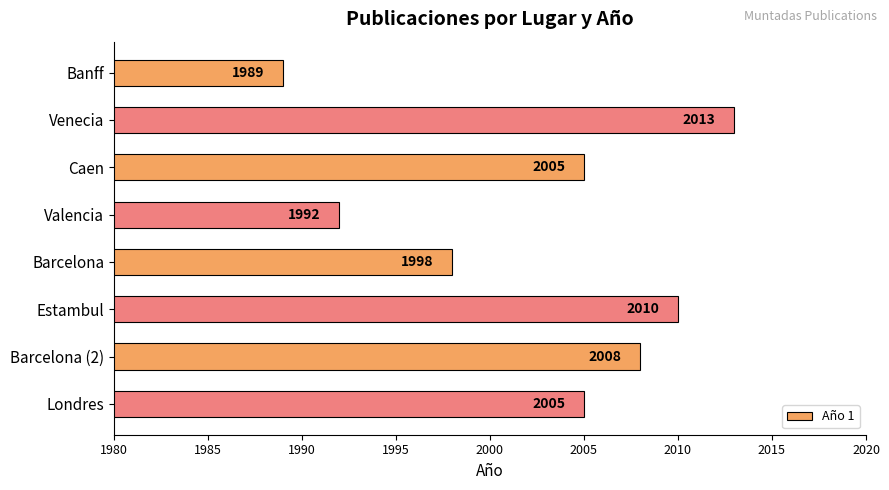

What is the label of the 6th bar from the bottom?

Caen